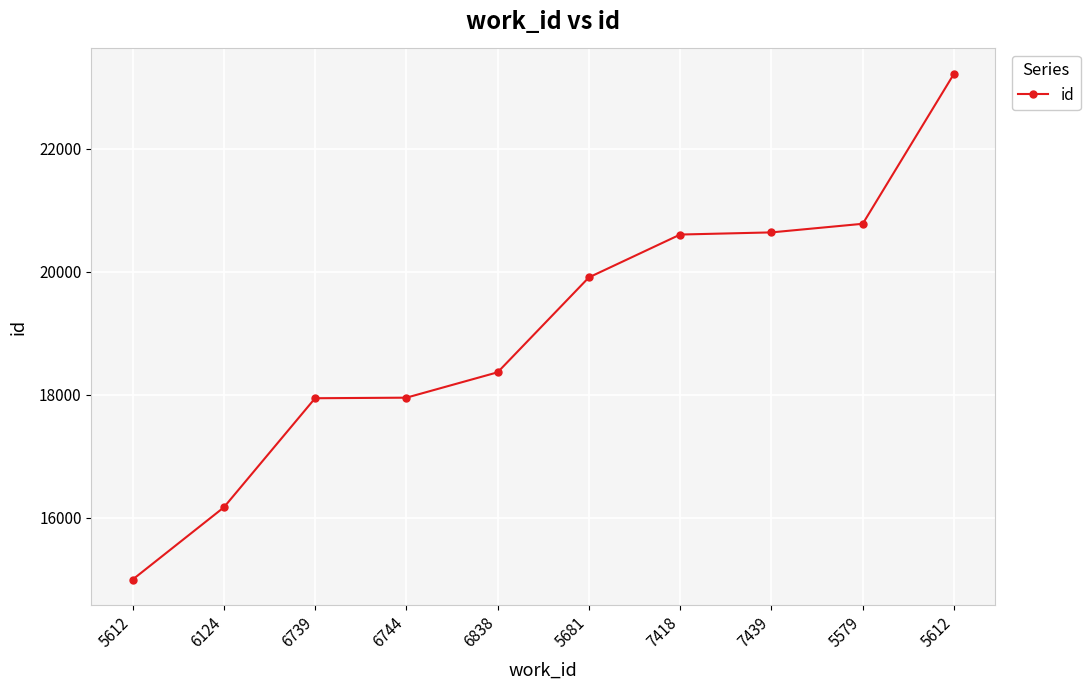

Is this an area chart (filled region under the line)?

No